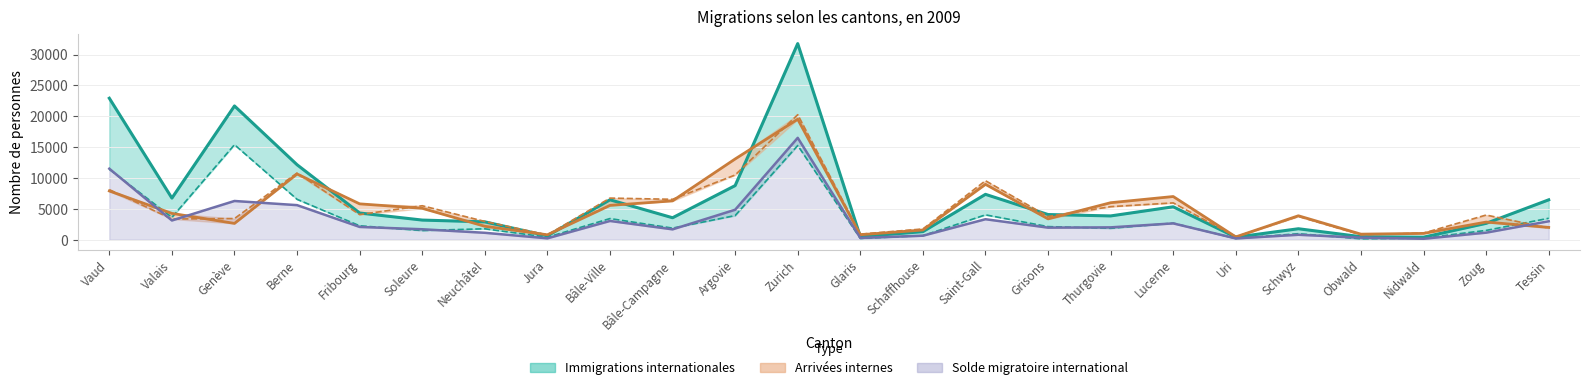

What is the sum of all Émigrations values?

85555